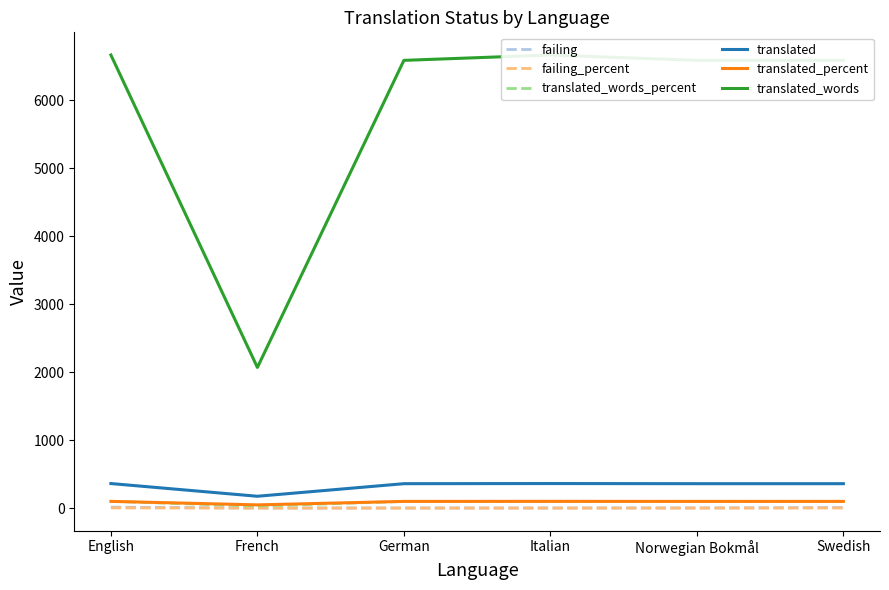

Is it true that translated_words equals 8897.3 at English?

False